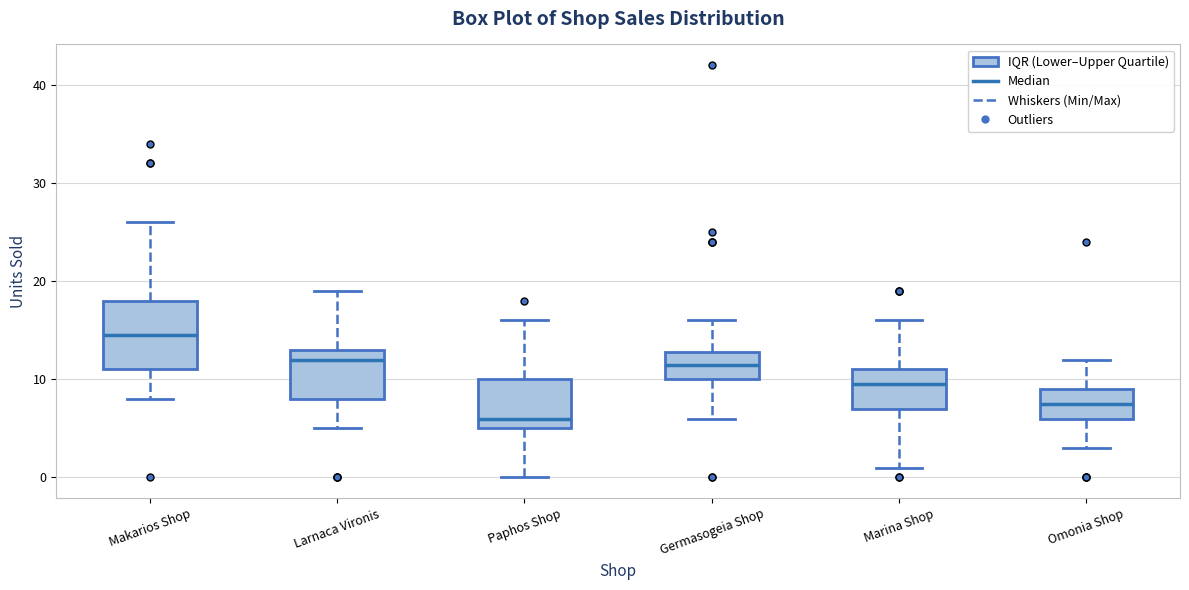

Which box has the highest median line?

Makarios Shop